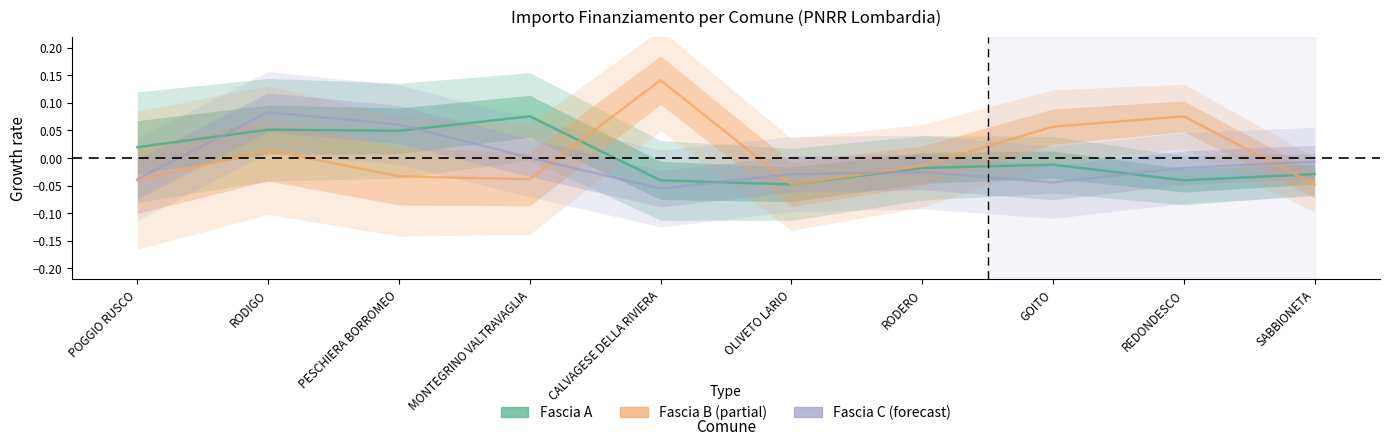

How many values in Fascia A are above zero?

4